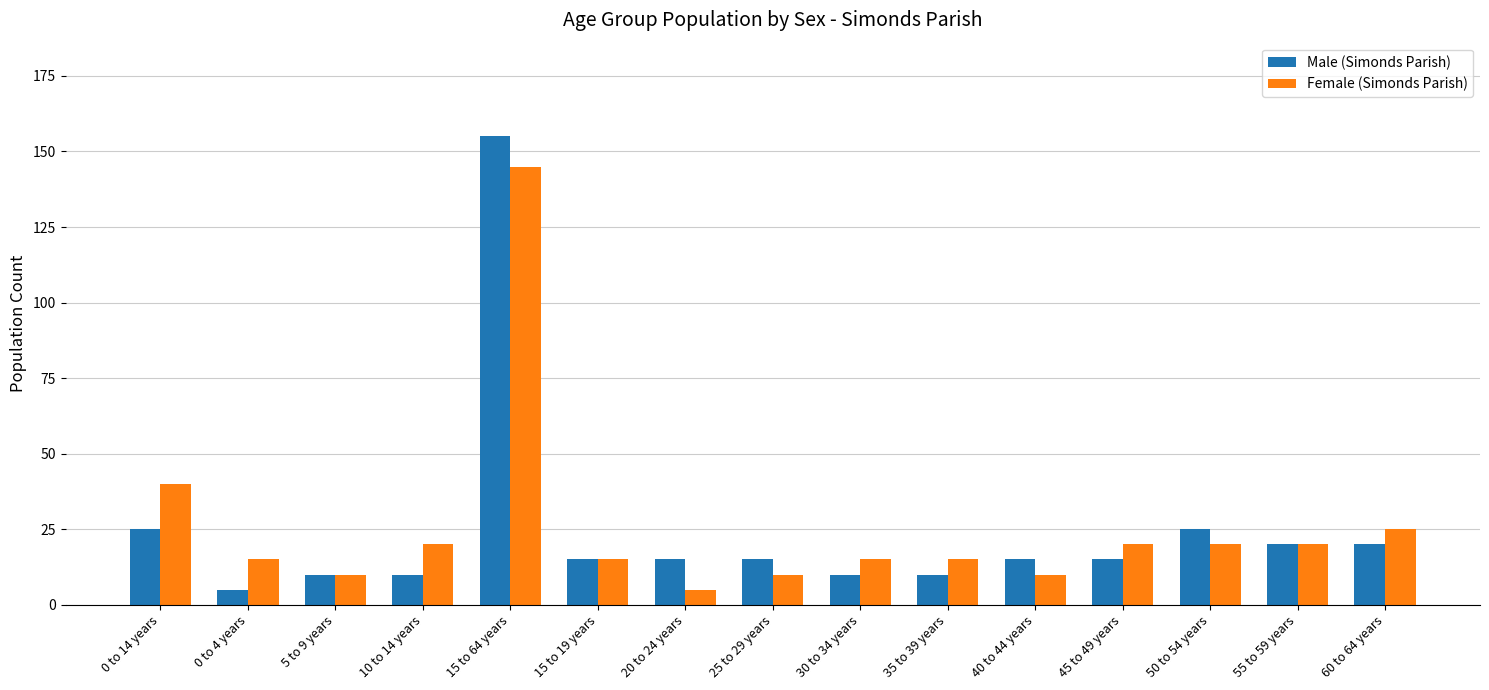

What is the average value of the Female (Simonds Parish) series?

26